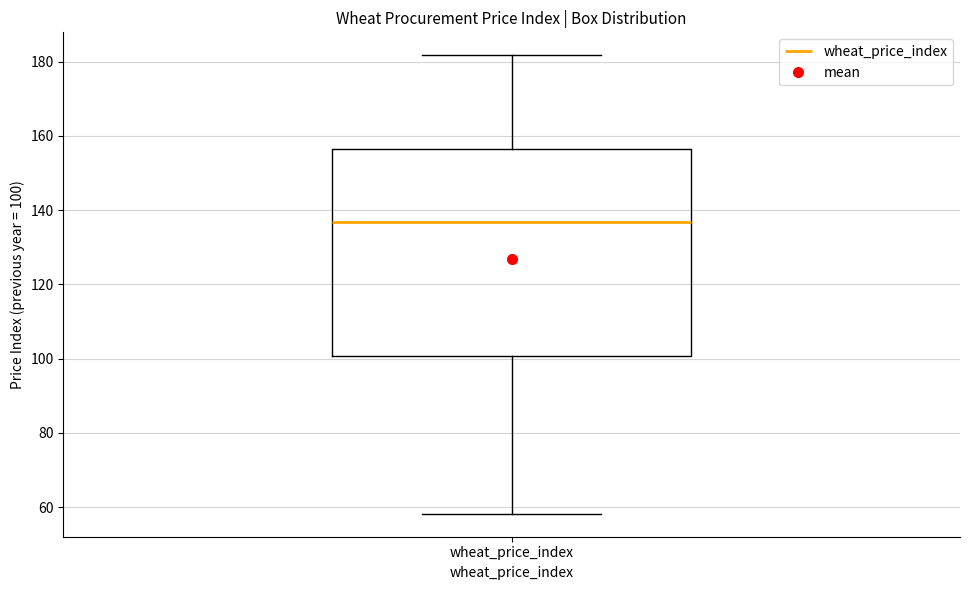

Where does the lower whisker of the box for wheat_price_index end on the y-axis? The values are not printed on the chart, so give them approximately, as read against the axis.

58